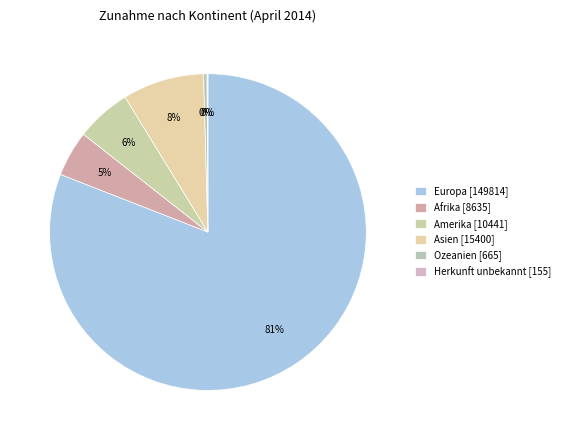

Rank the categories by value from lowest to highest.

Herkunft unbekannt, Ozeanien, Afrika, Amerika, Asien, Europa